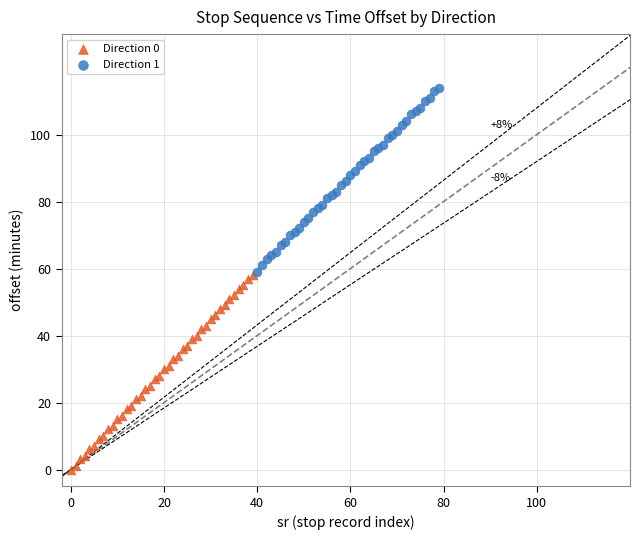

Which series has the largest Y range (max minus min)?

Direction 0